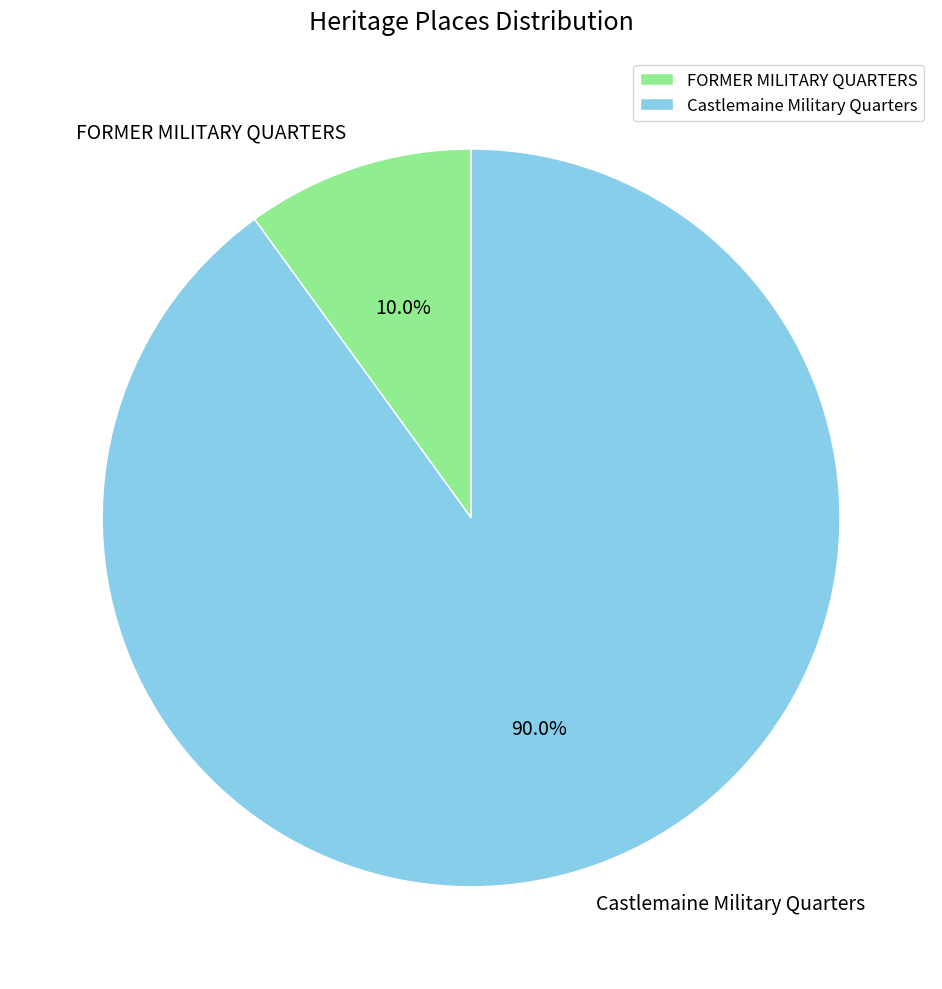

Between Castlemaine Military Quarters and FORMER MILITARY QUARTERS, which is larger?

Castlemaine Military Quarters